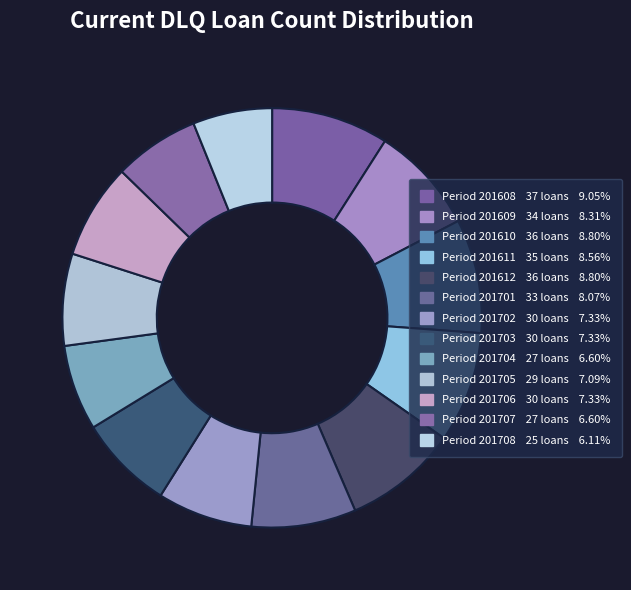

Count the number of slices in the pie.

13